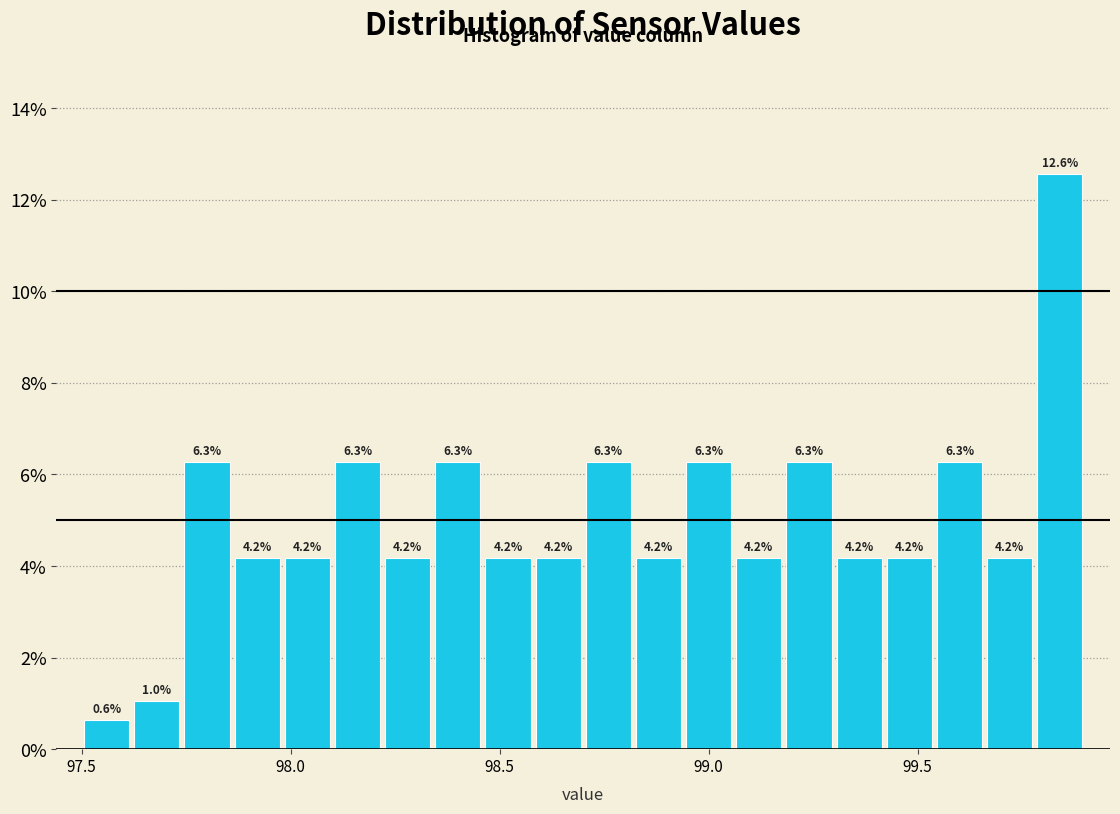

Read against the x-axis, roughly where is the centre of the tallest bar?

99.85